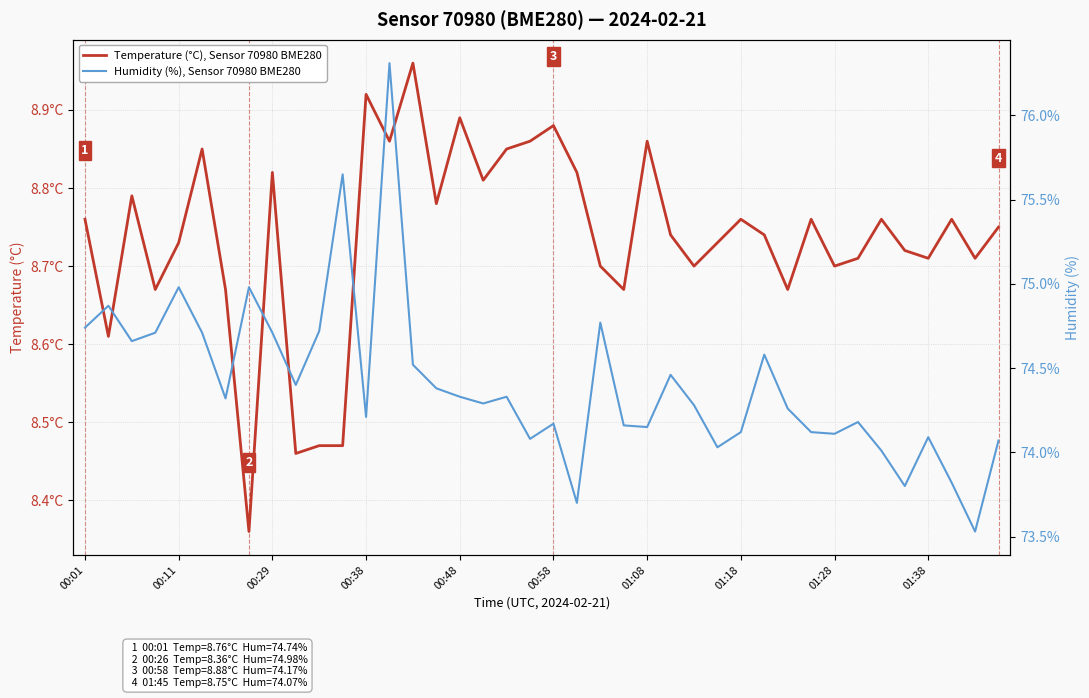

Rank the series by their maximum value, from lowest to highest.

Temperature (°C), Sensor 70980 BME280, Humidity (%), Sensor 70980 BME280